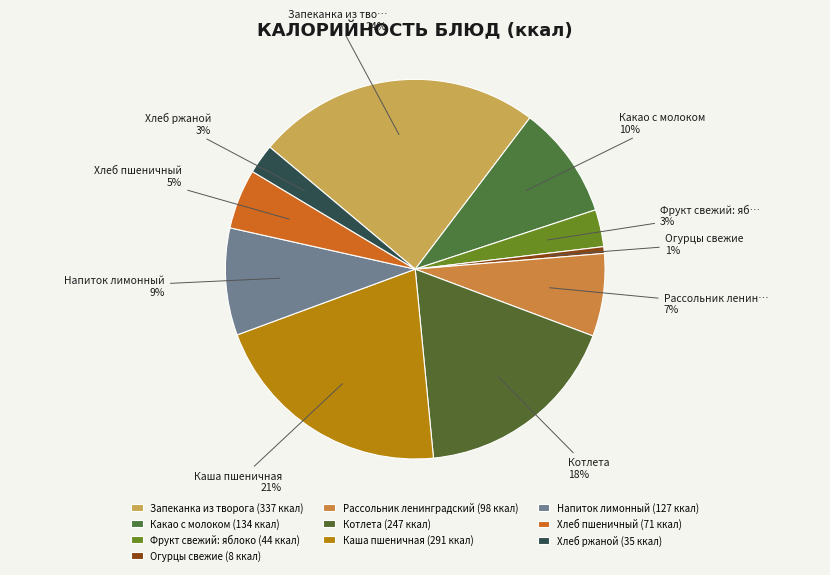

How many segments does this pie chart have?

10